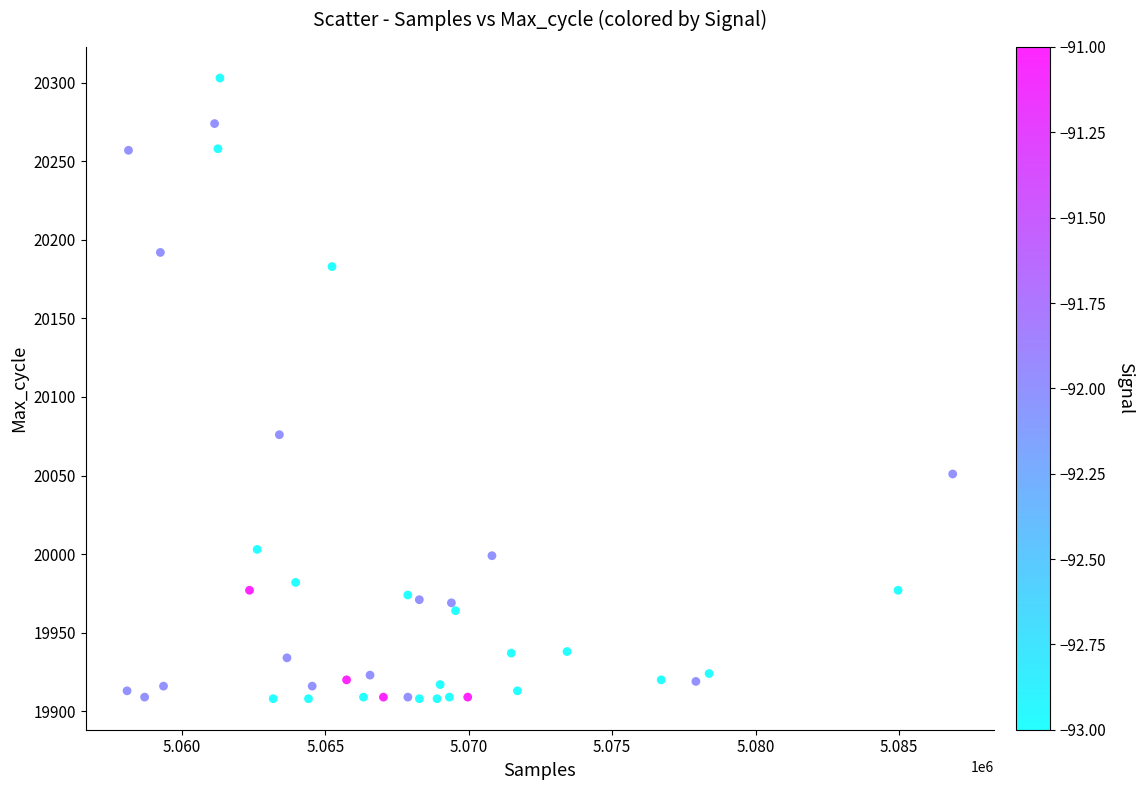

What Y value in the scatter plot is closest to 20105?

20076